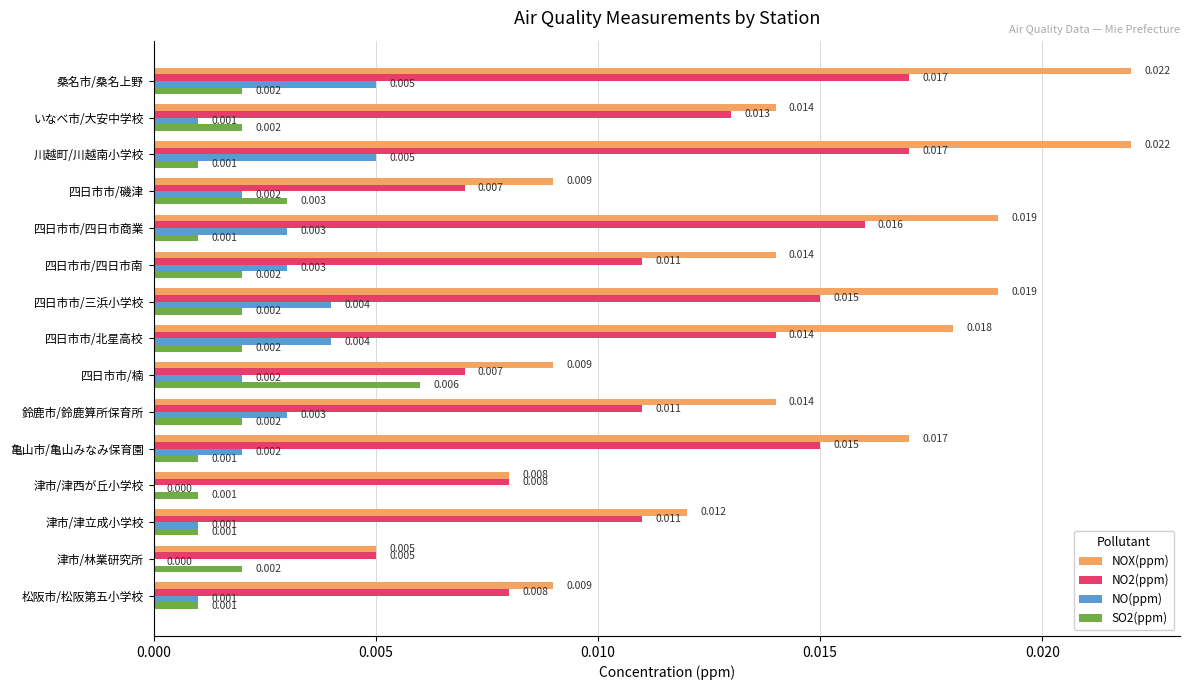

At which label is NOX(ppm) closest to 0?

津市/林業研究所